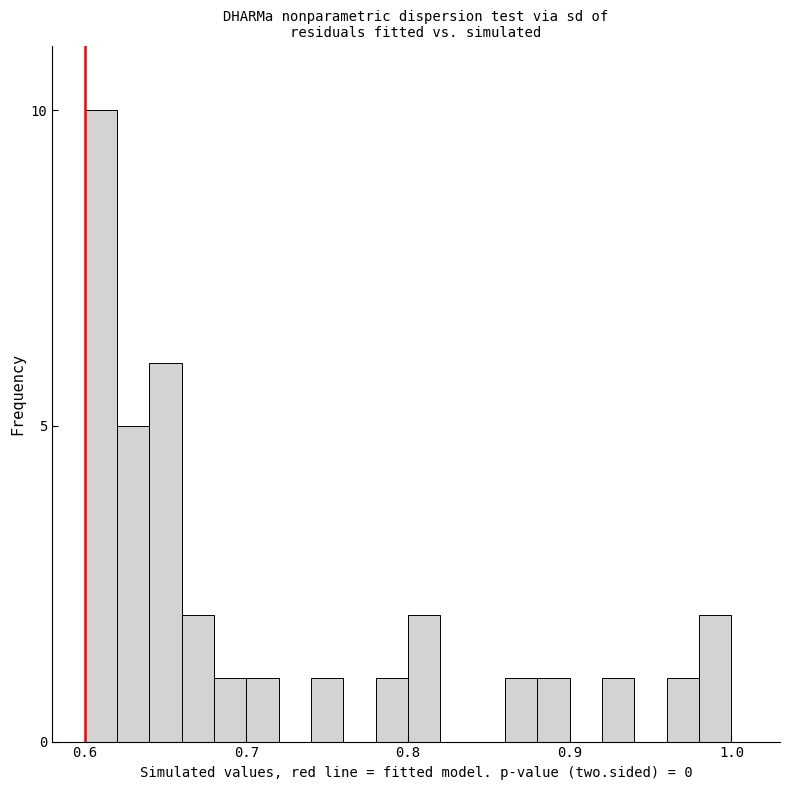

Around what value on the x-axis is the tallest bar? Give the approximate position of its centre, as read against the axis.

0.61